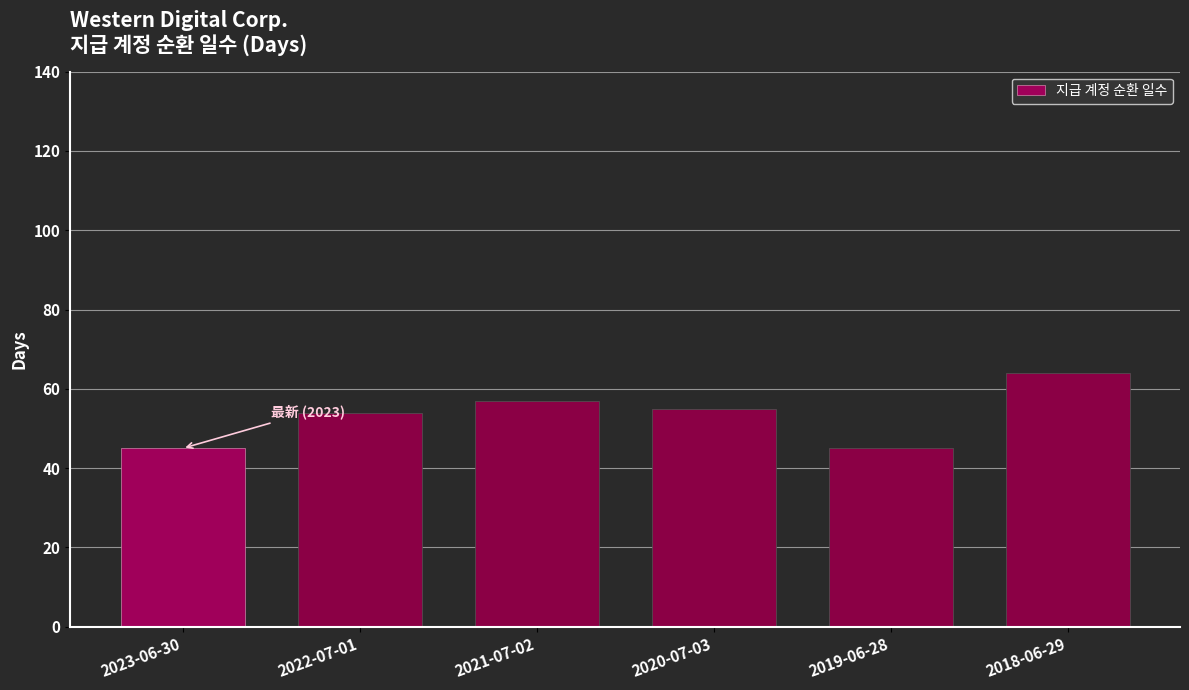

How many series are shown in this chart?

1